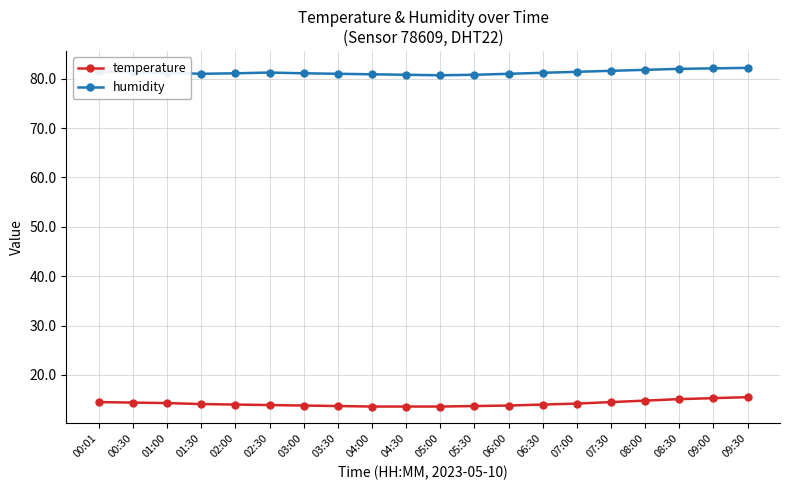

List the series in order of their overall mean, lowest first.

temperature, humidity